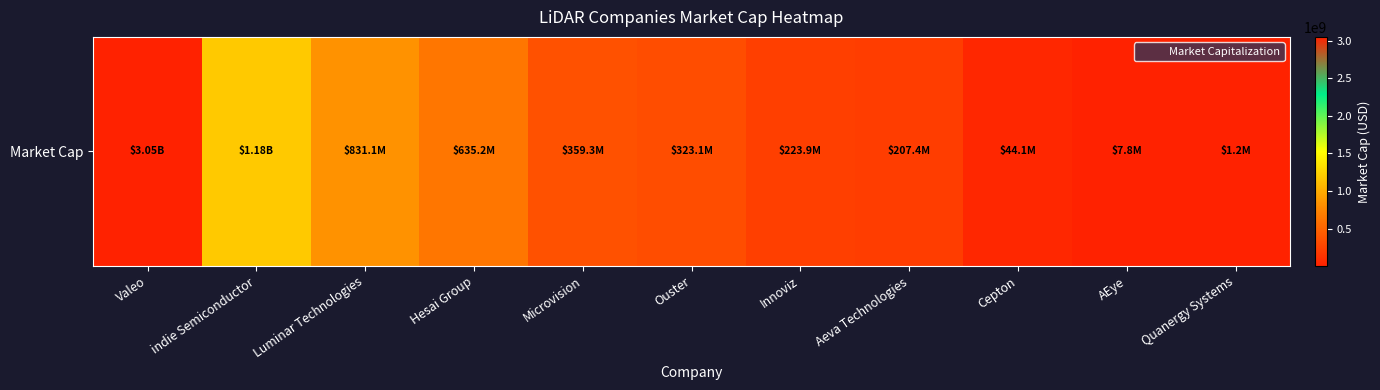

What is the sum of the values at Ouster and Microvision?

682388160